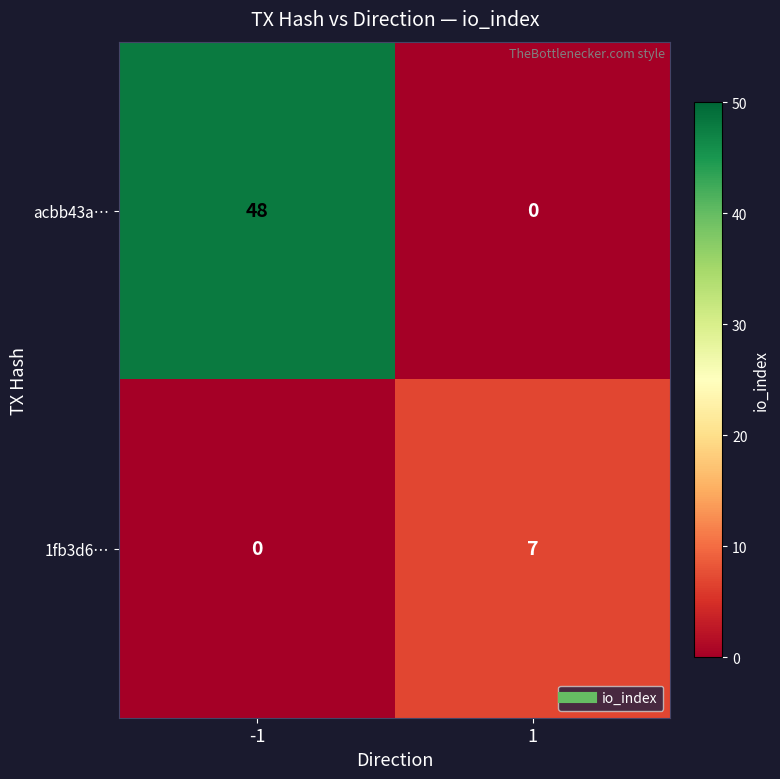

List the series in order of their overall mean, highest first.

acbb43a…, 1fb3d6…